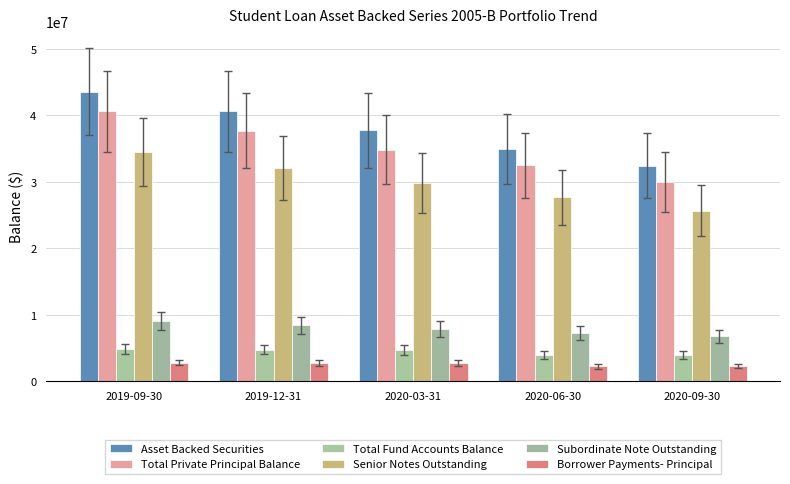

What position from the right is 2019-09-30?

5